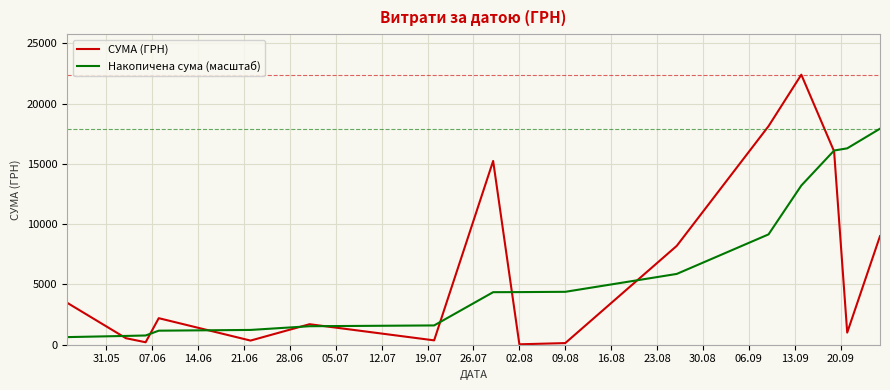

What is the maximum value shown in the chart?

22400.7